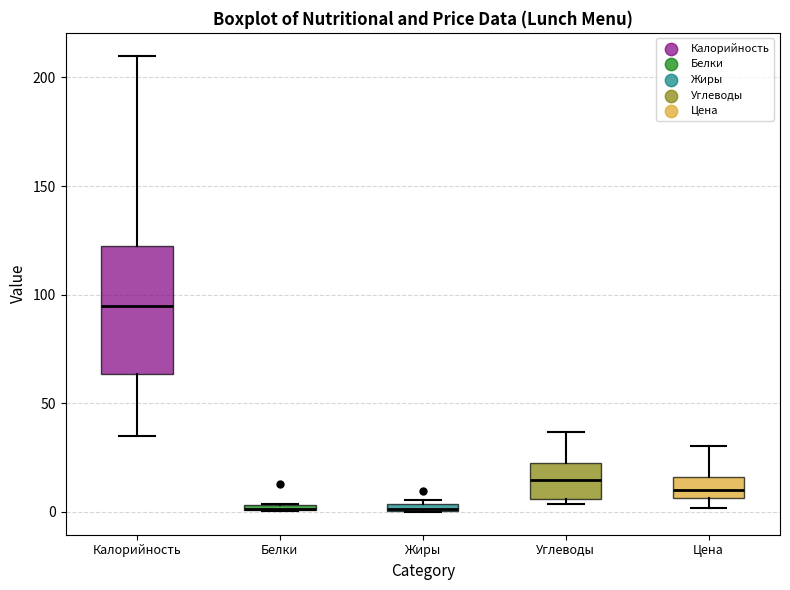

Where is the lower edge of the box for Белки on the y-axis? The values are not printed on the chart, so give them approximately, as read against the axis.

0